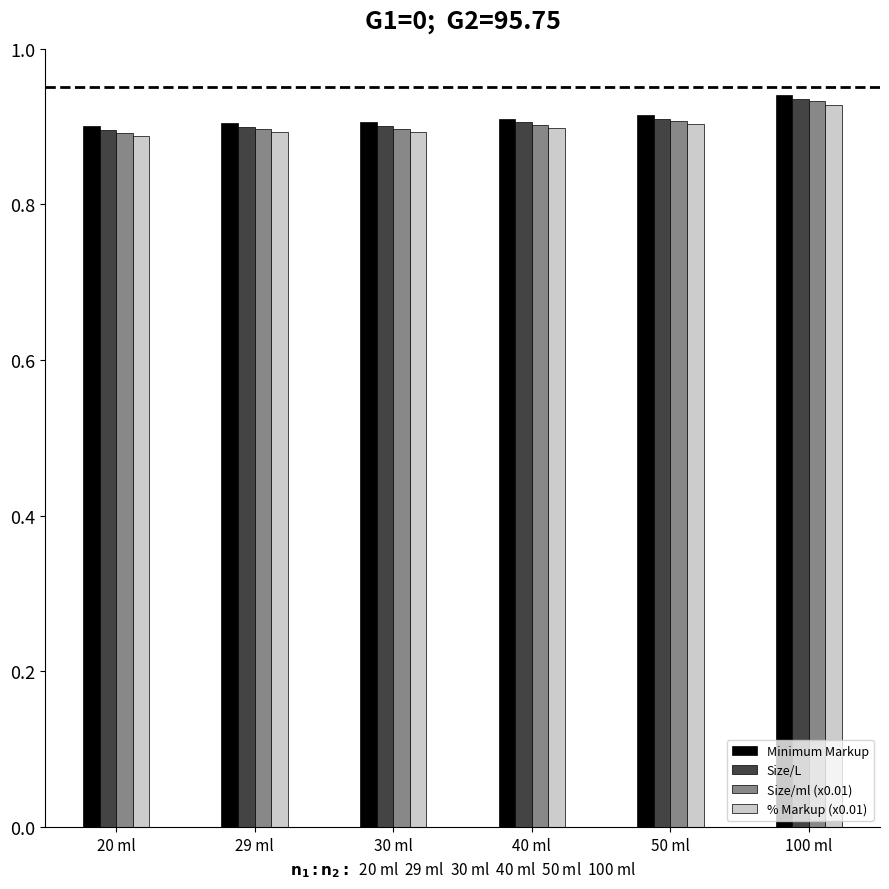

How many Size/ml (x0.01) values are between 0 and 1?

6